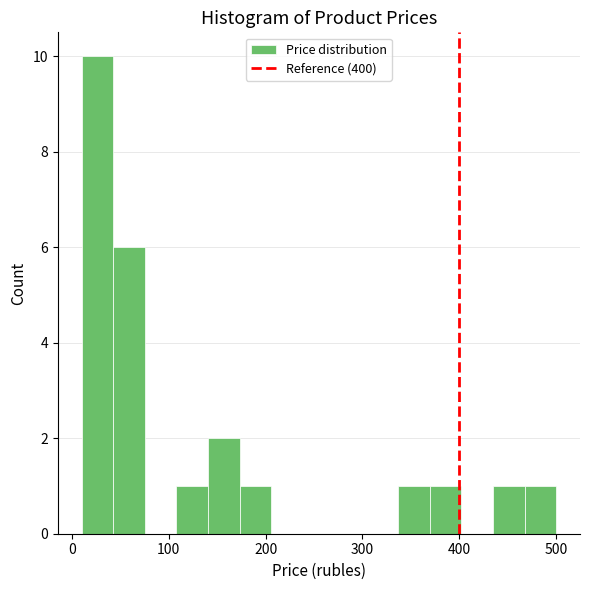

Read against the x-axis, roughly where is the centre of the tallest bar?

30